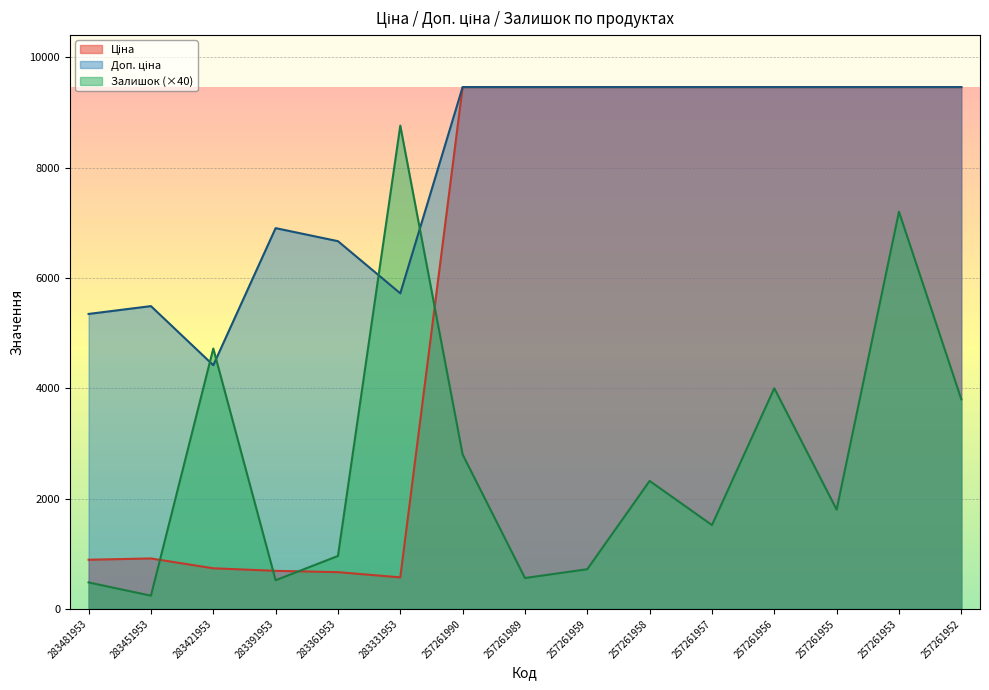

What is the difference between the maximum and minimum values in the Залишок series?

8520.0